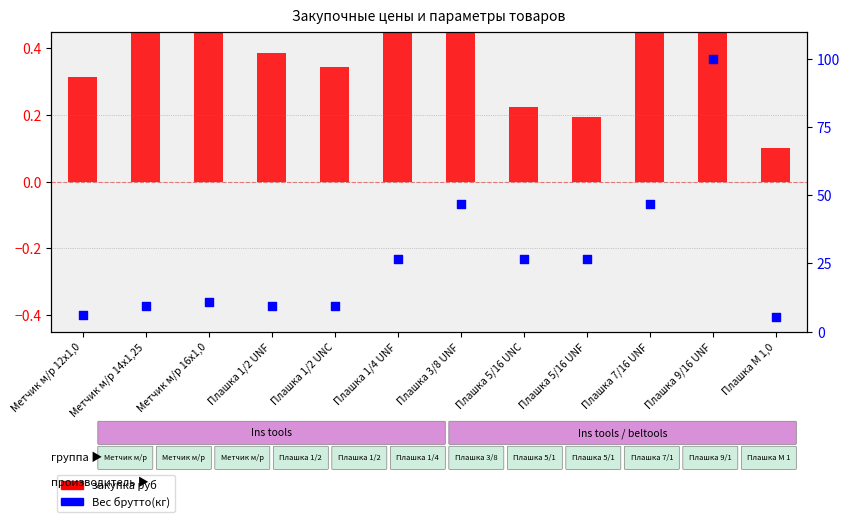

Which series reaches the minimum Y coordinate?

закупка руб